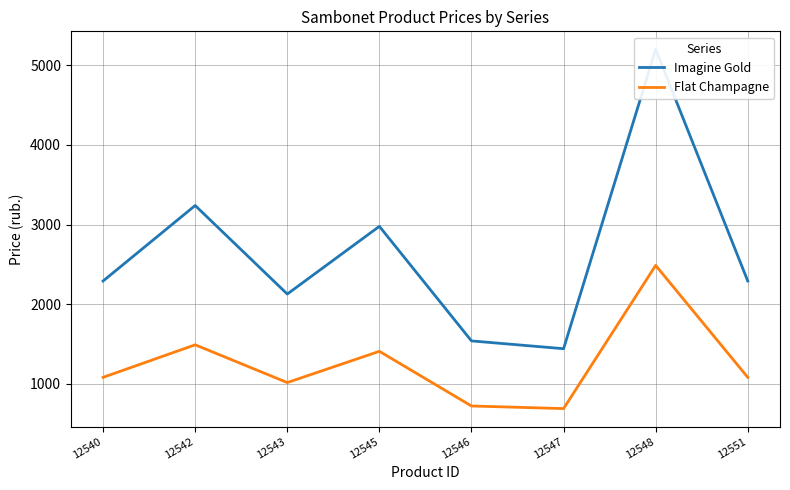

True or false: Flat Champagne has more than 0 interior local peaks.

True